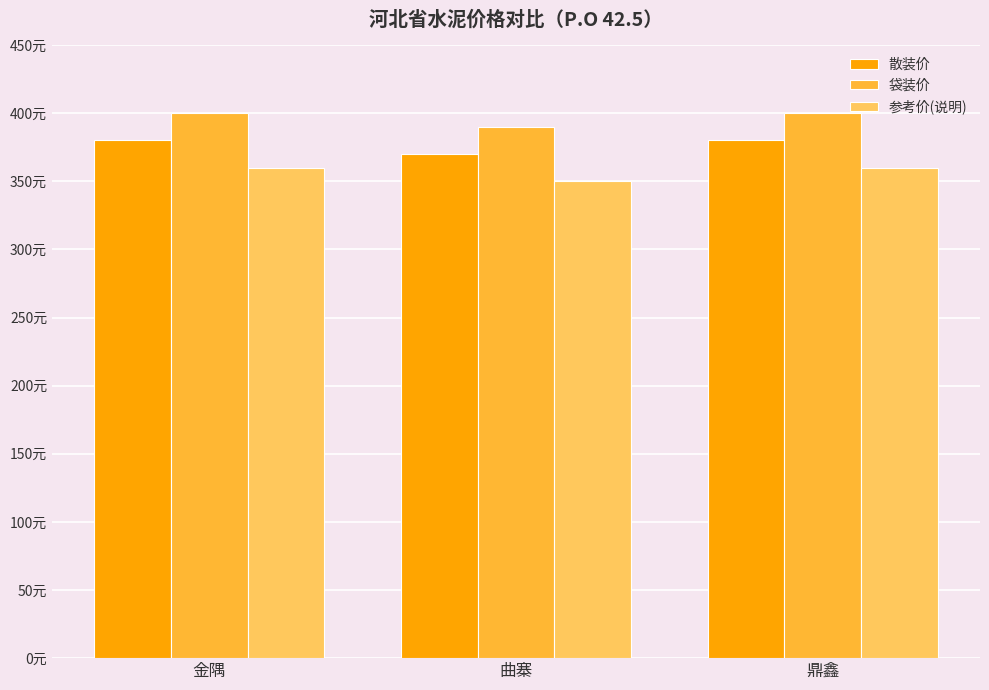

Are the bars horizontal?

No